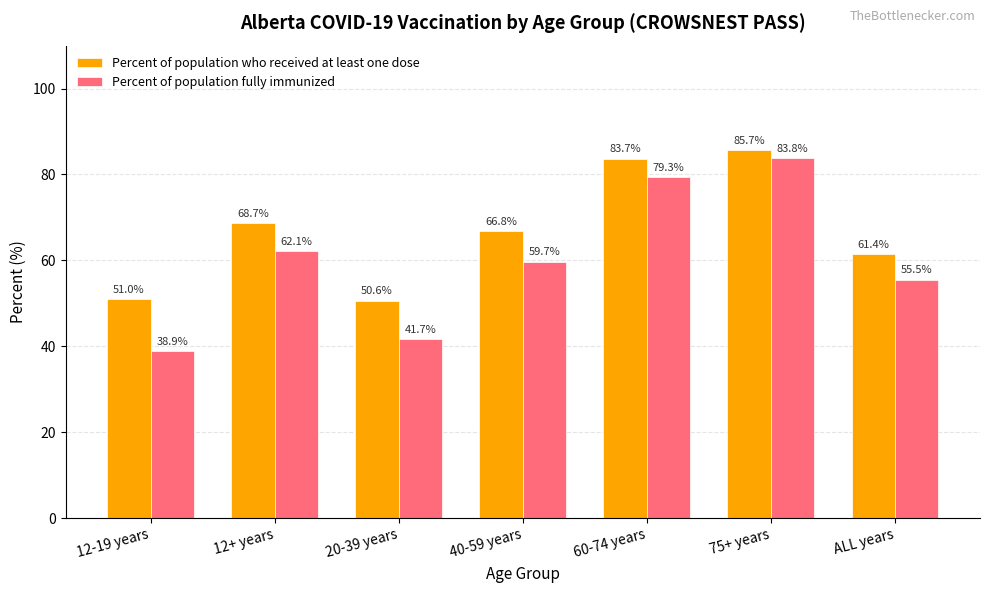

How many bars are there in total?

14